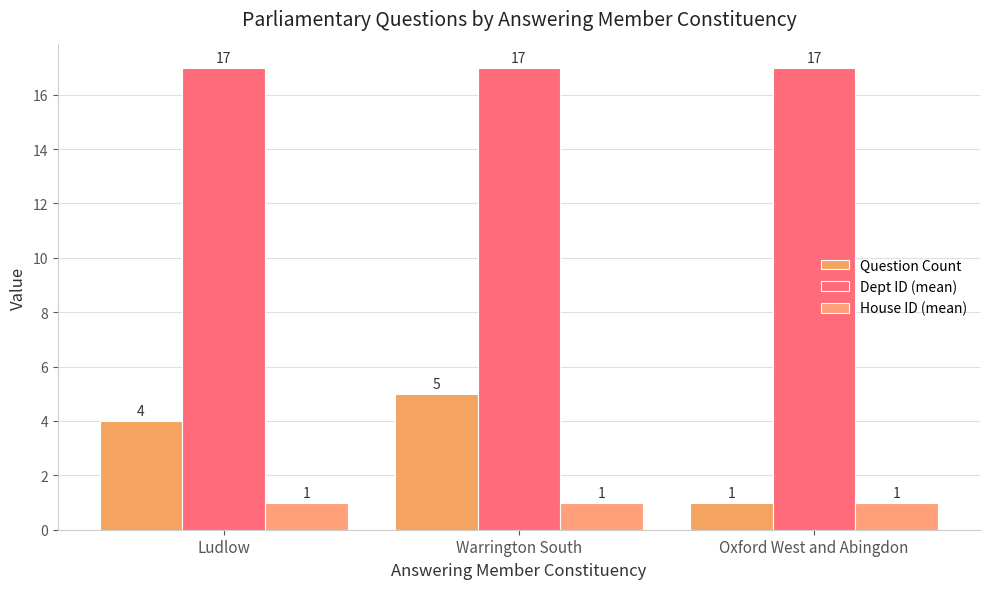

Is the value of Dept ID (mean) at Warrington South greater than the value of House ID (mean) at Warrington South?

Yes